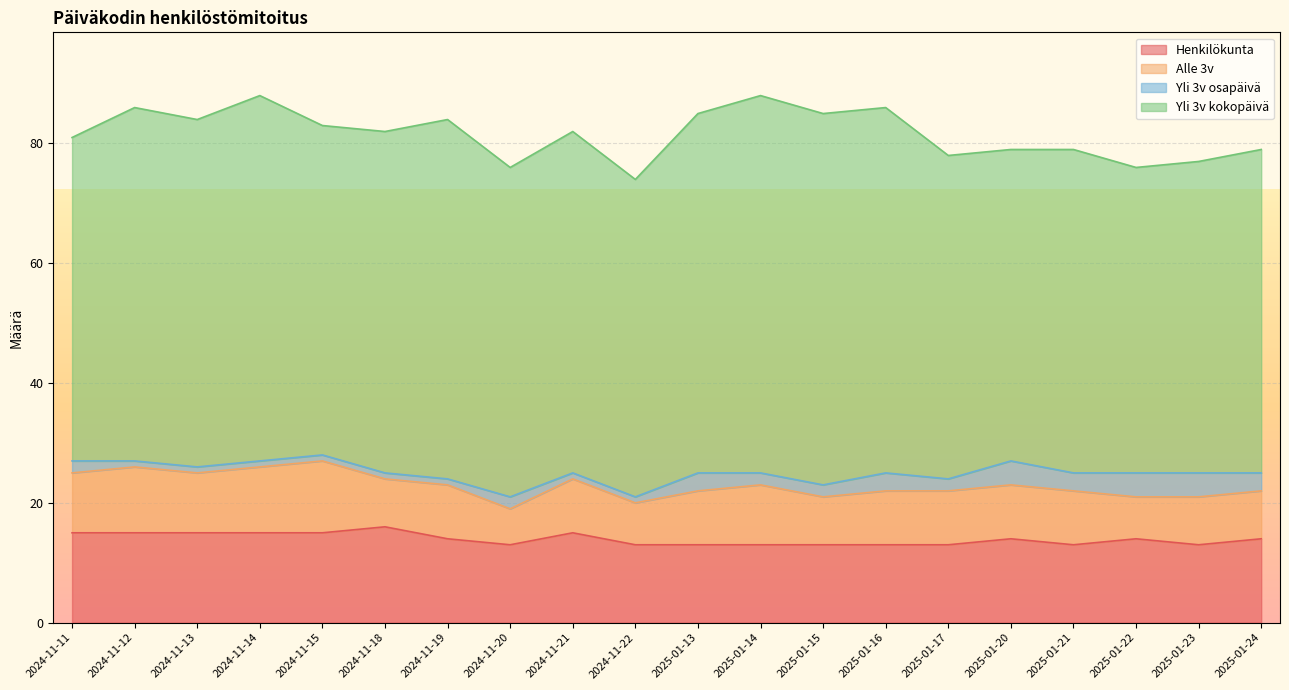

What are all the series names shown in the legend?

Henkilökunta, Alle 3v, Yli 3v osapäivä, Yli 3v kokopäivä